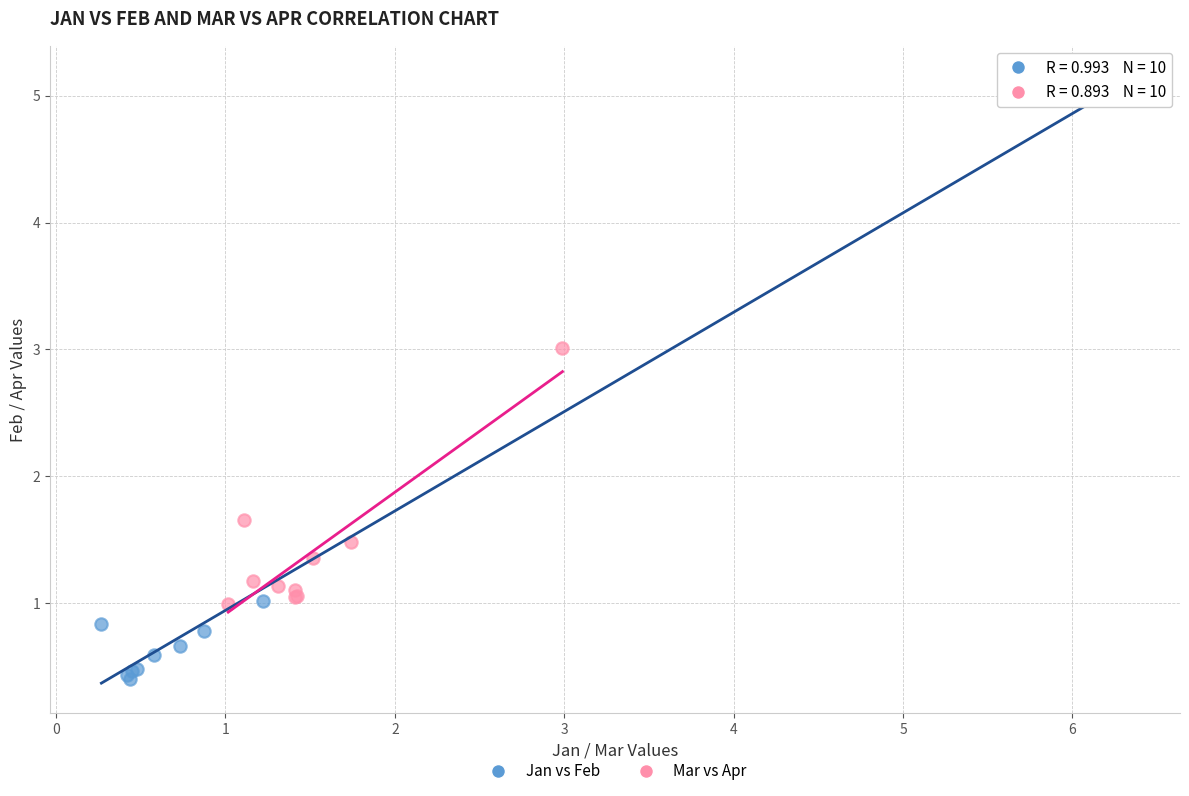

Which series has the largest Y range (max minus min)?

Jan vs Feb